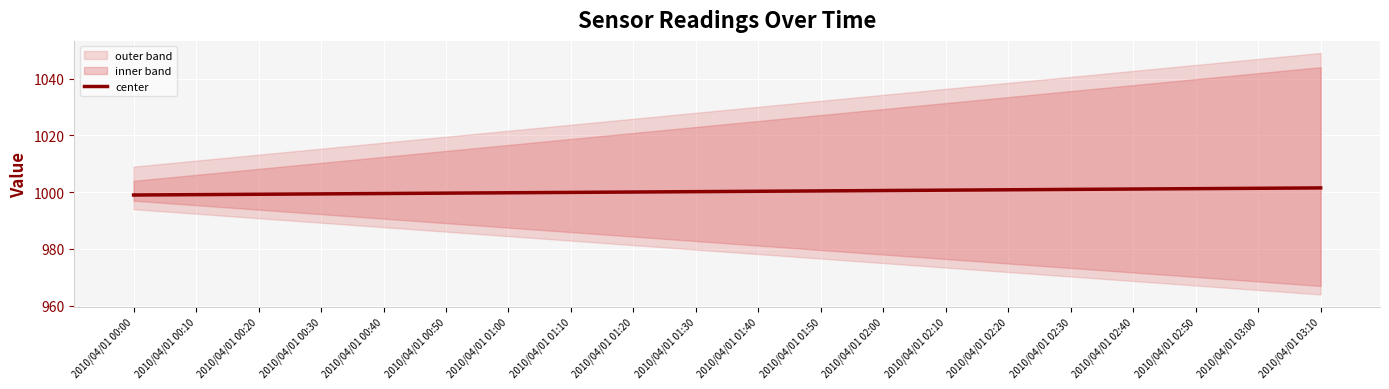

What is the ratio of the value at 2010/04/01 02:30 to the value at 2010/04/01 00:00?

1.0